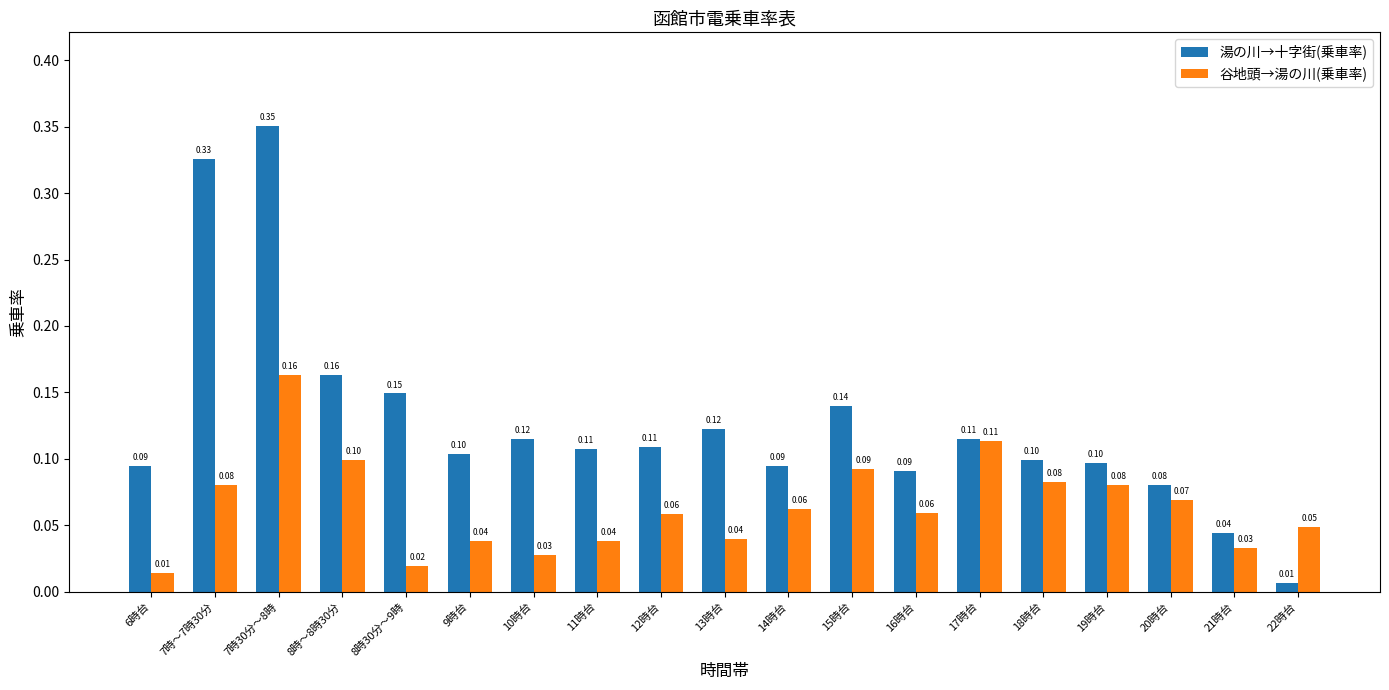

Where is 谷地頭→湯の川(乗車率) nearest to the value 0?

6時台